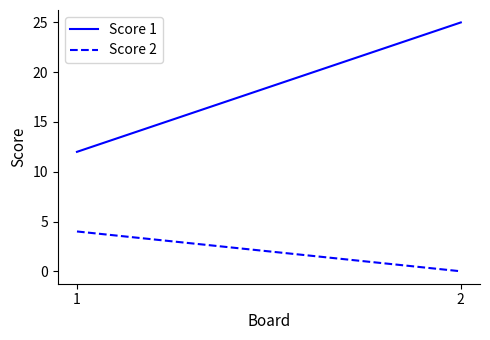

Which series has the largest total across all categories?

Score 1